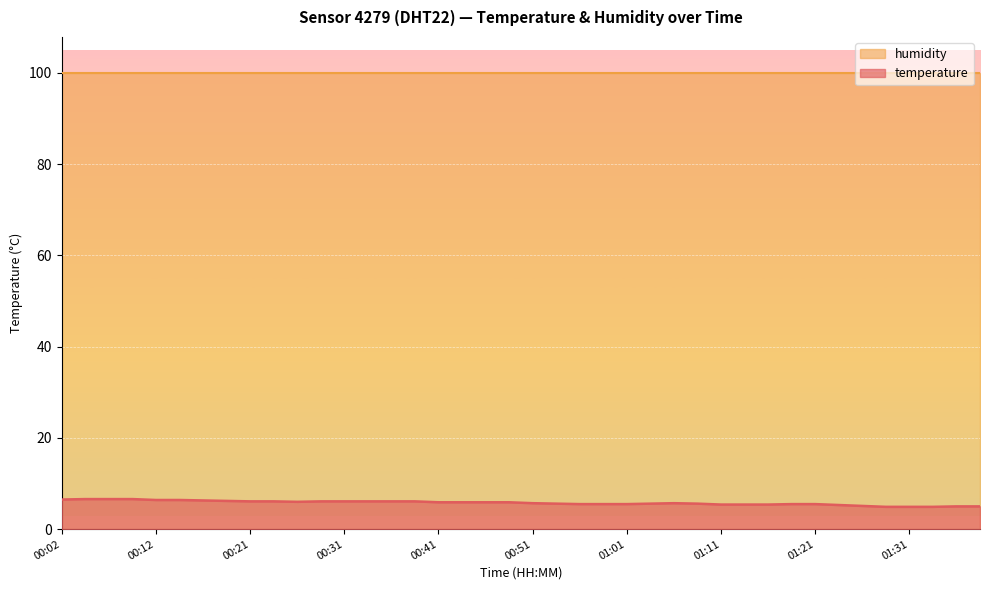

Between 01:08 and 01:33, which is larger?

01:08